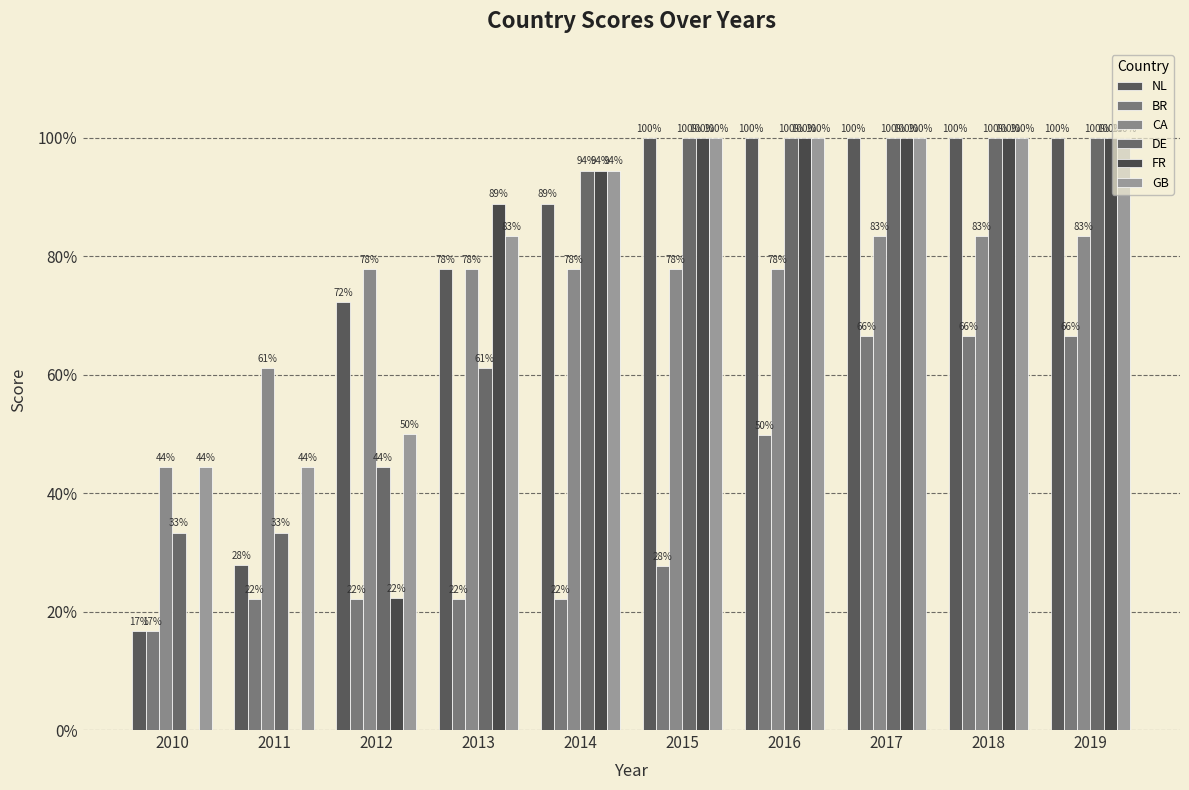

What are all the series names shown in the legend?

NL, BR, CA, DE, FR, GB